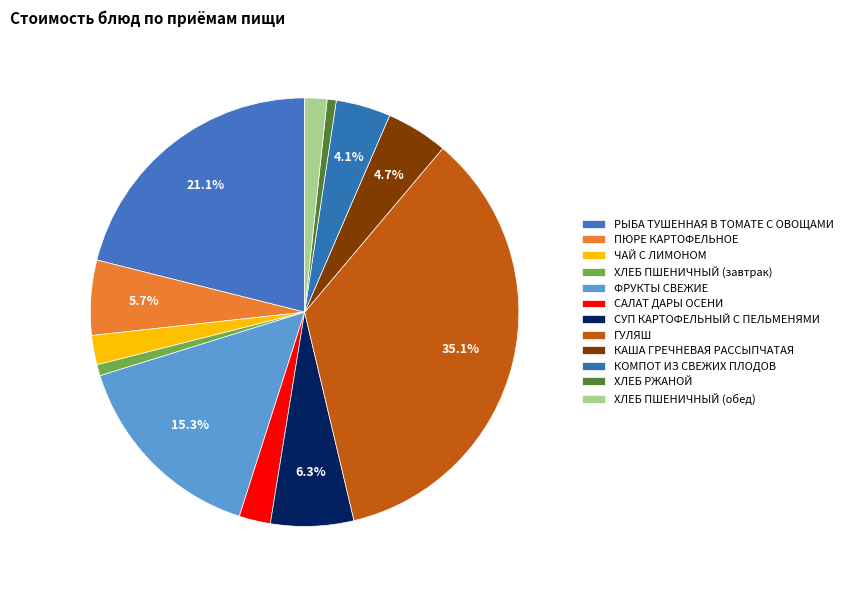

How many slices are in this pie chart?

12